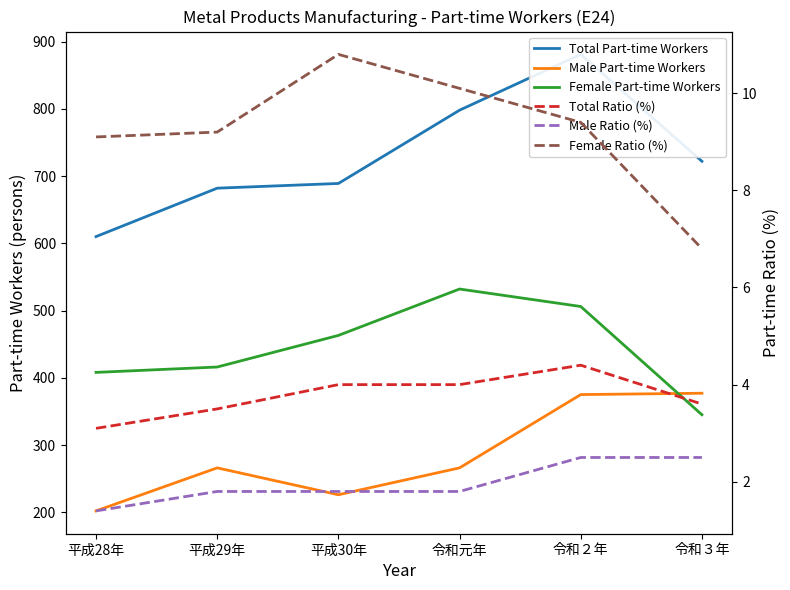

List the series in order of their peak value, lowest first.

Male Ratio (%), Total Ratio (%), Female Ratio (%), Male Part-time Workers, Female Part-time Workers, Total Part-time Workers